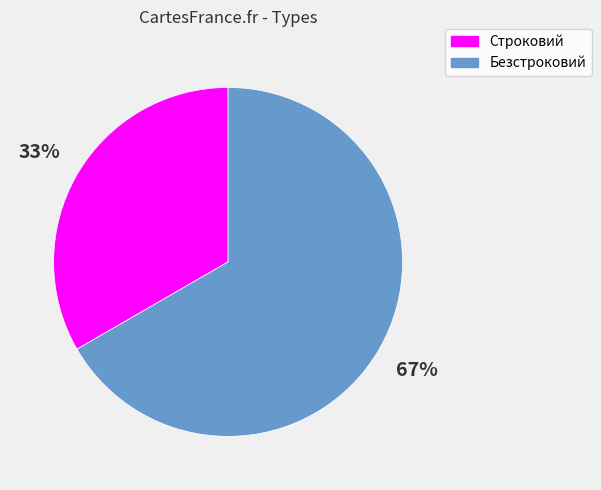

Which slice is the smallest?

Строковий